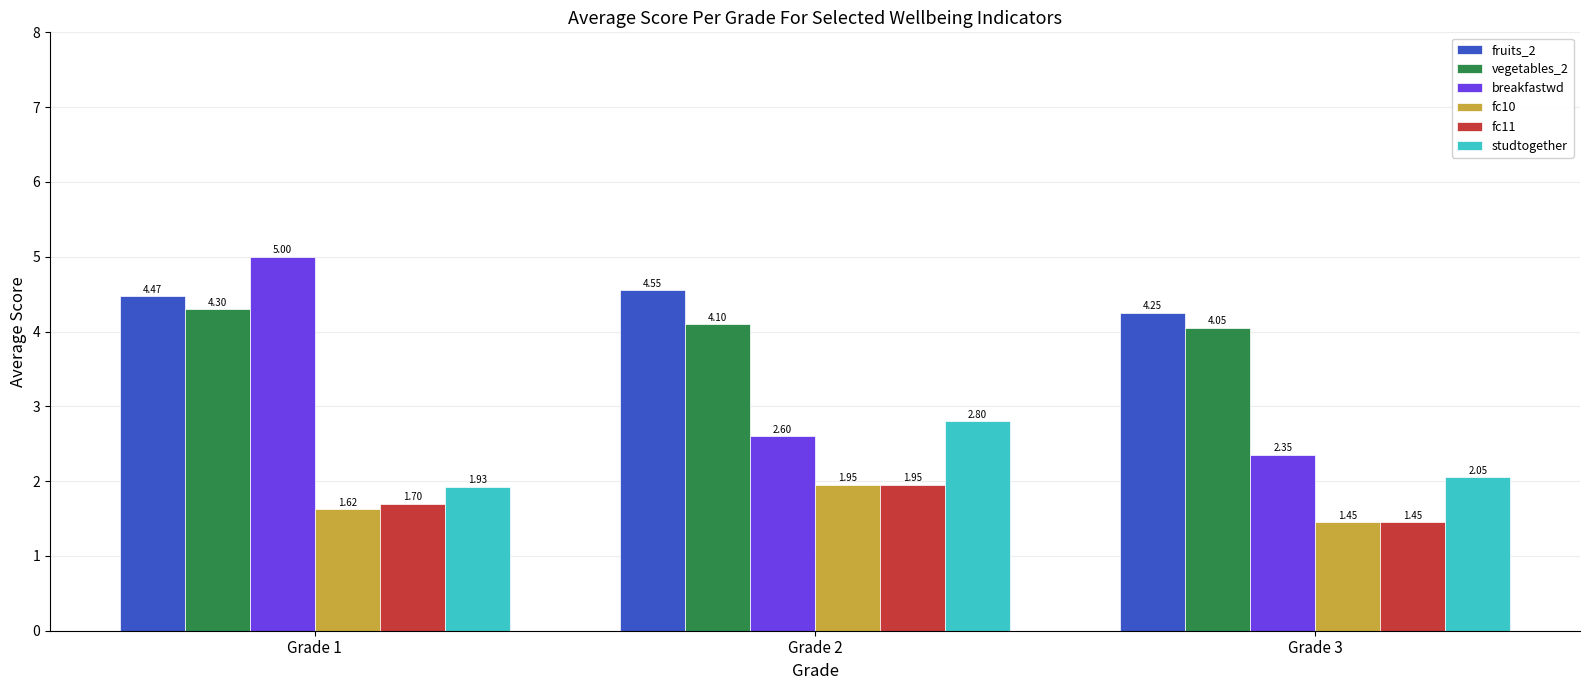

What is the difference between the highest and lowest values at Grade 3?

2.8